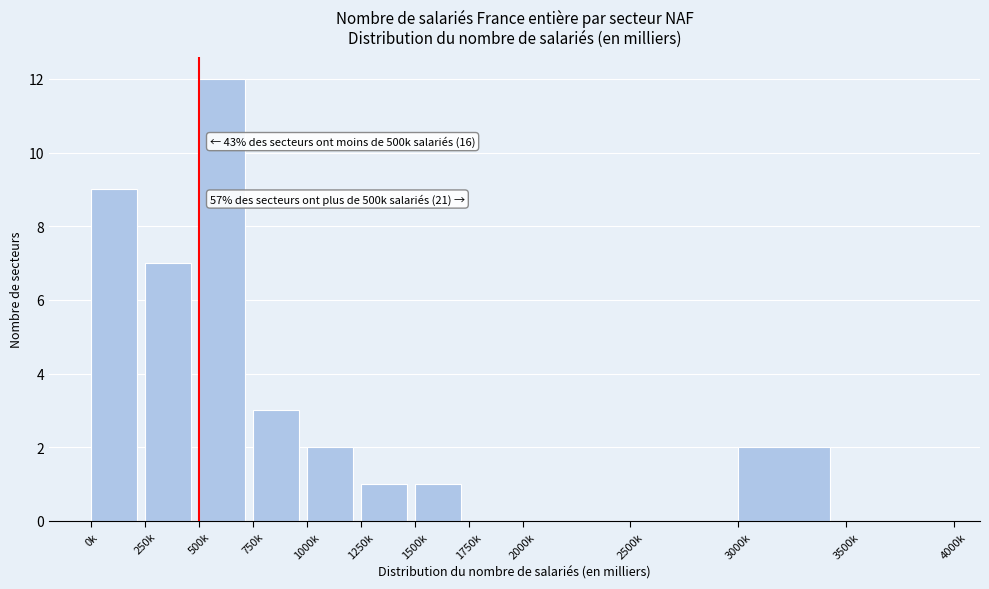

Reading right to left, what are all the values shown in this chart?

3500k=0	3000k=2	2500k=0	2000k=0	1750k=0	1500k=1	1250k=1	1000k=2	750k=3	500k=12	250k=7	0k=9